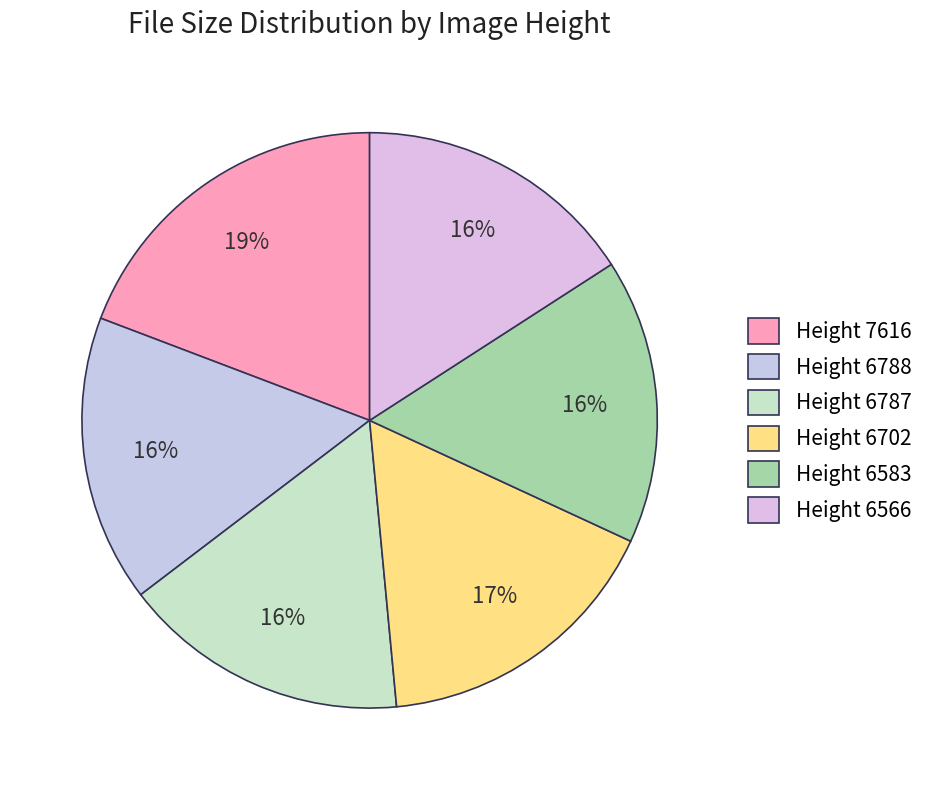

Does any single category account for the majority?

No